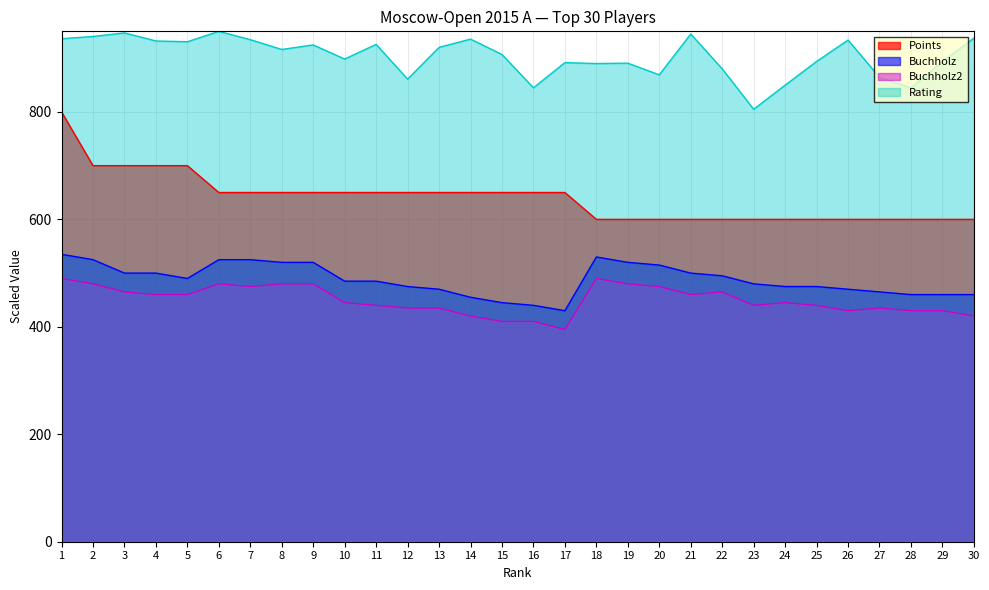

The value of Points at 18 is 813.9. True or false?

False